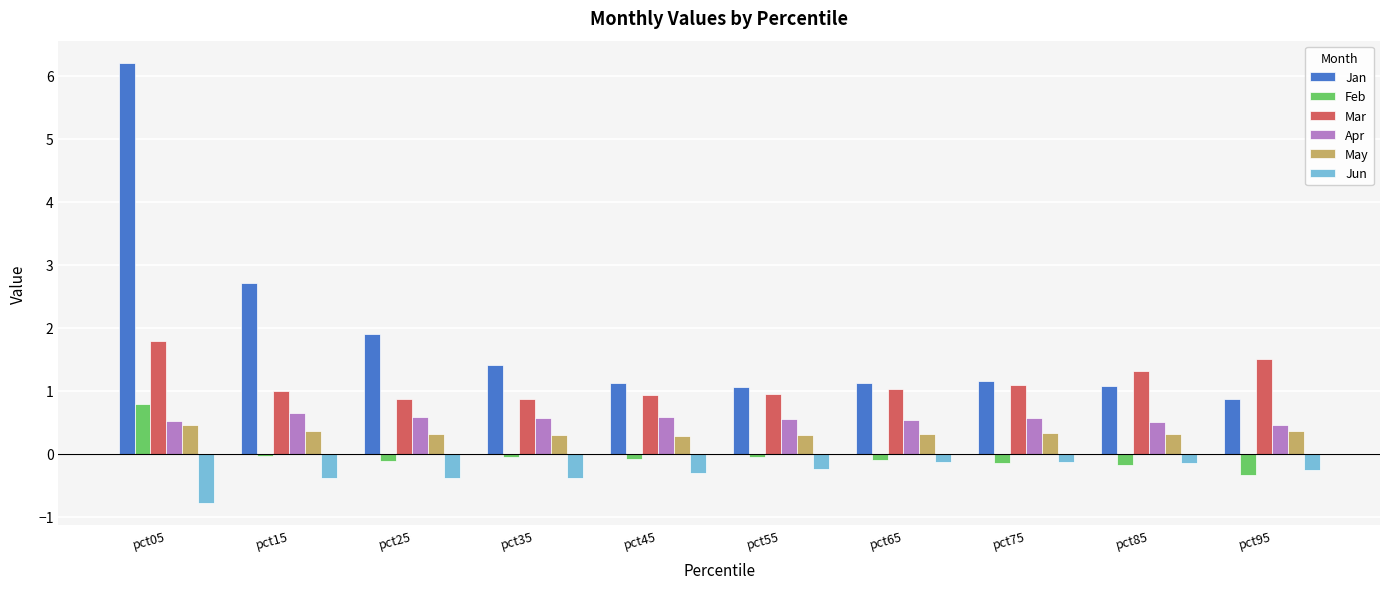

Which label corresponds to the largest value in the chart?

pct05